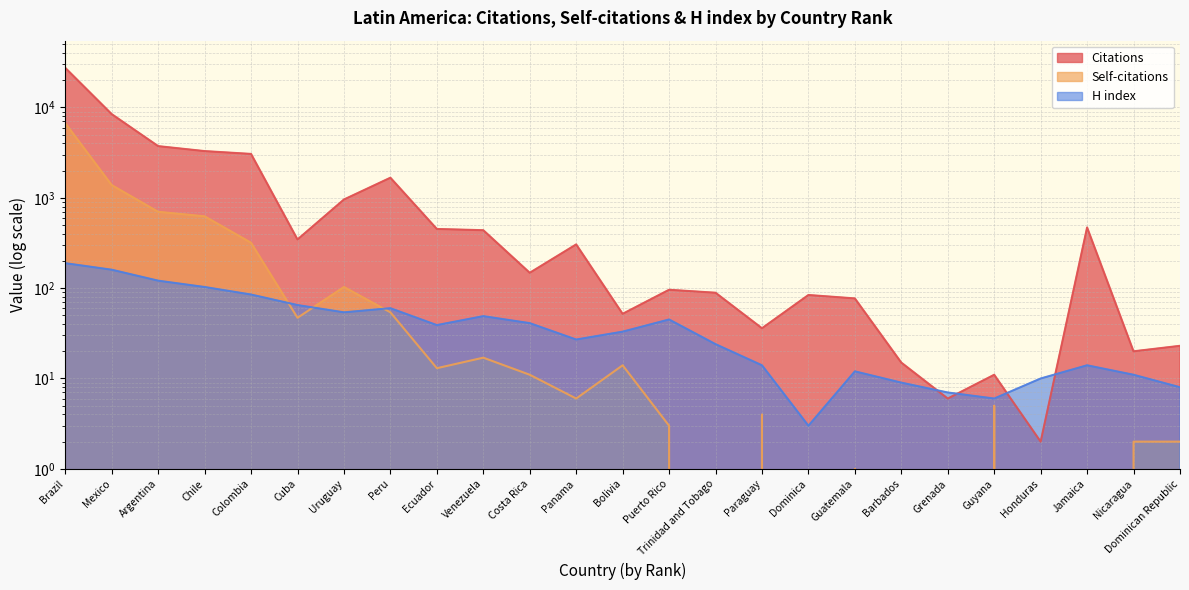

List the labels in order of Citations value, smallest first.

Honduras, Grenada, Guyana, Barbados, Nicaragua, Dominican Republic, Paraguay, Bolivia, Guatemala, Dominica, Trinidad and Tobago, Puerto Rico, Costa Rica, Panama, Cuba, Venezuela, Ecuador, Jamaica, Uruguay, Peru, Colombia, Chile, Argentina, Mexico, Brazil